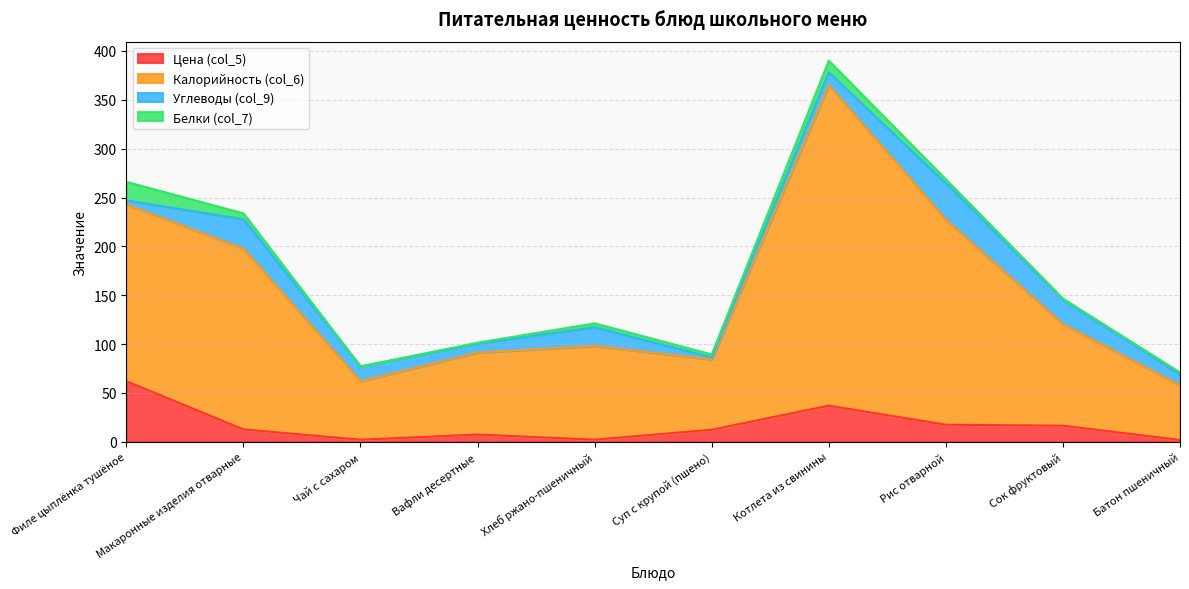

What is the maximum value for Цена (col_5)?

62.0